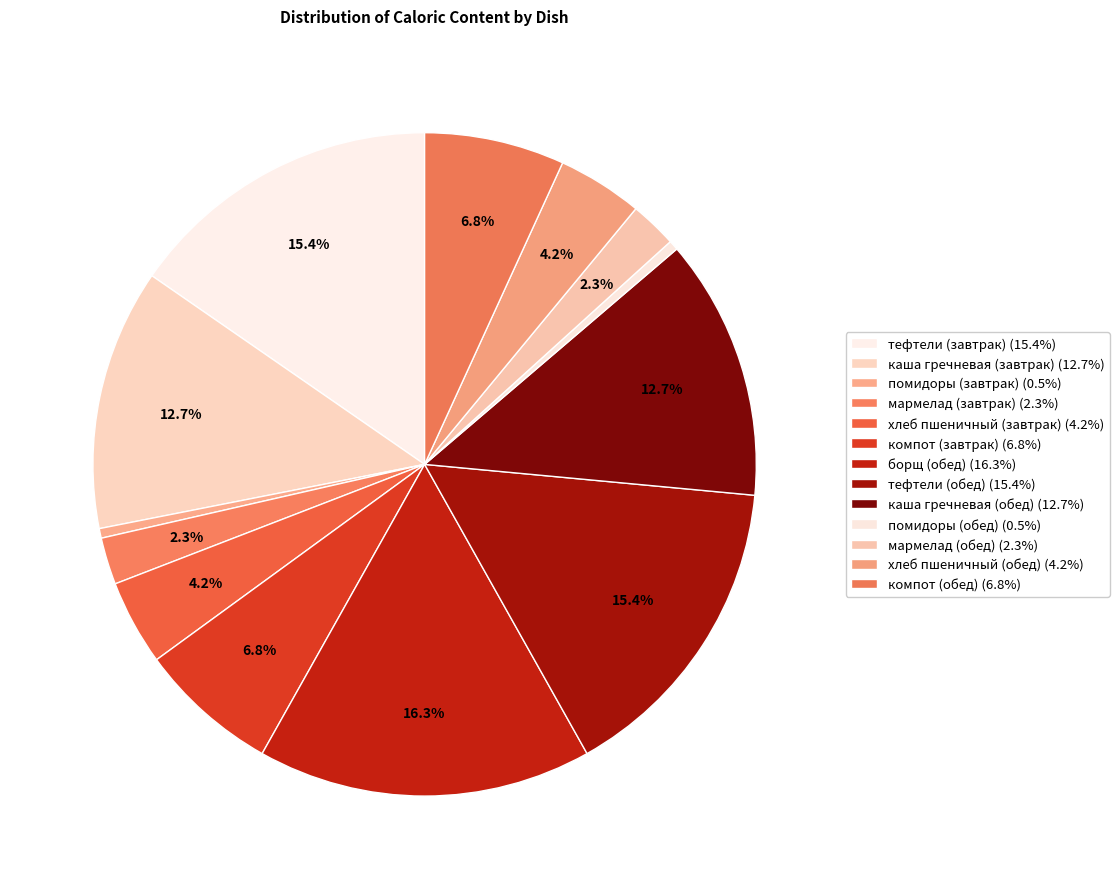

Does any single category account for the majority?

No